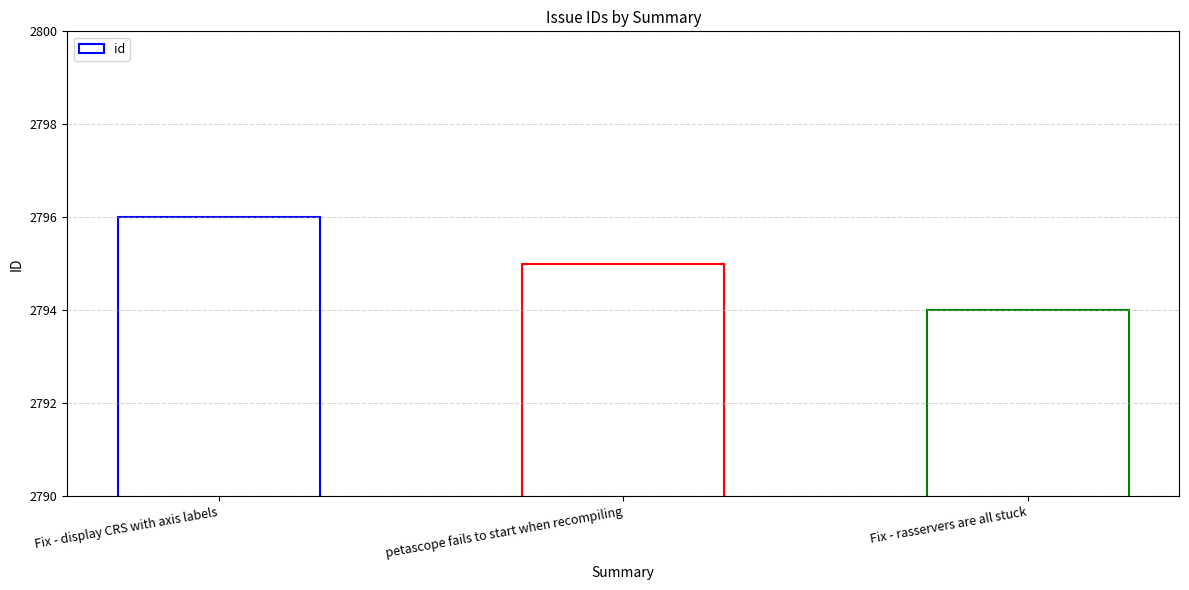

How many values are below 2795?

1